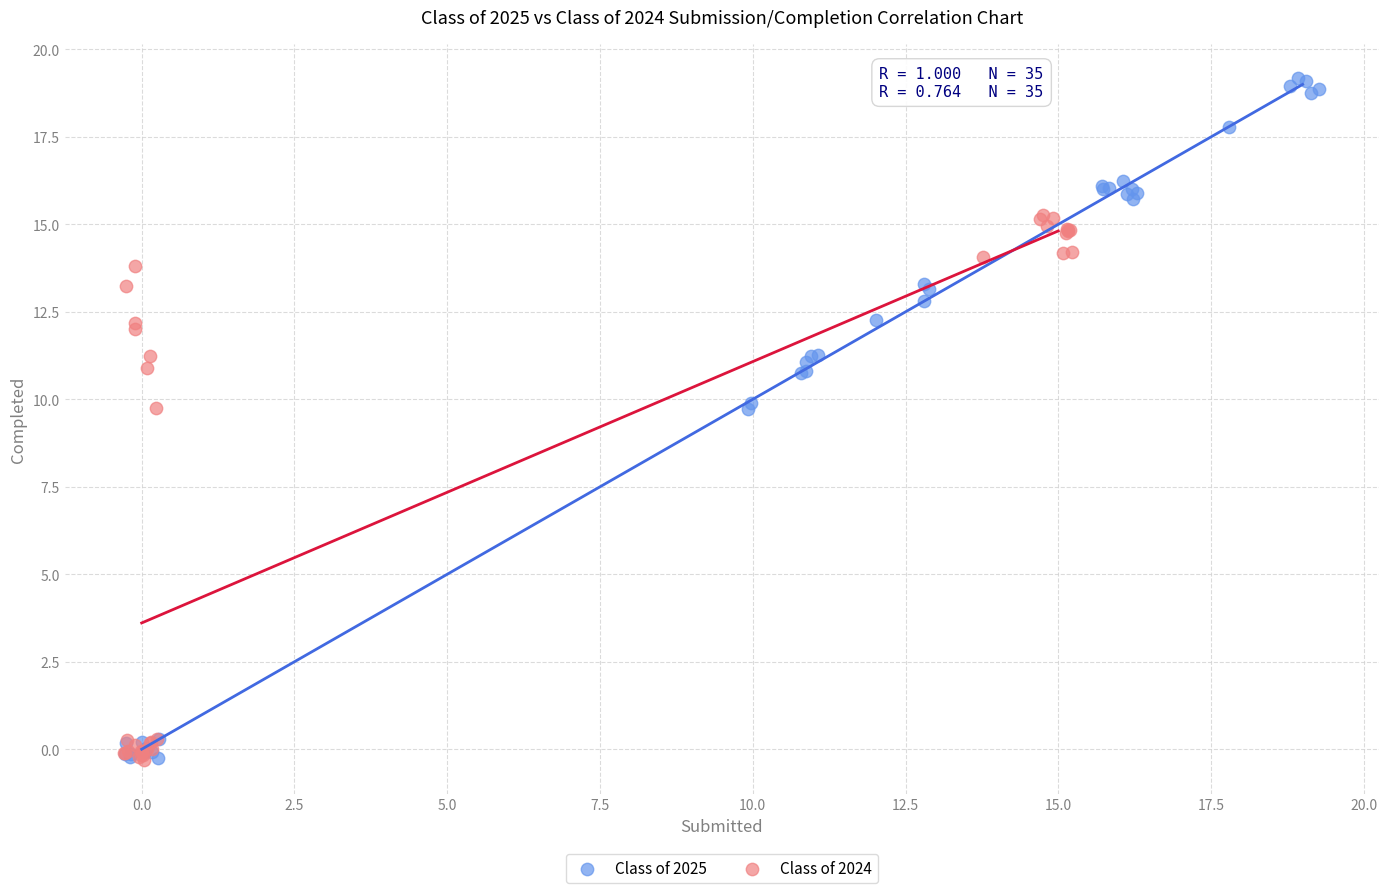

Which series reaches the maximum Y coordinate?

Class of 2025